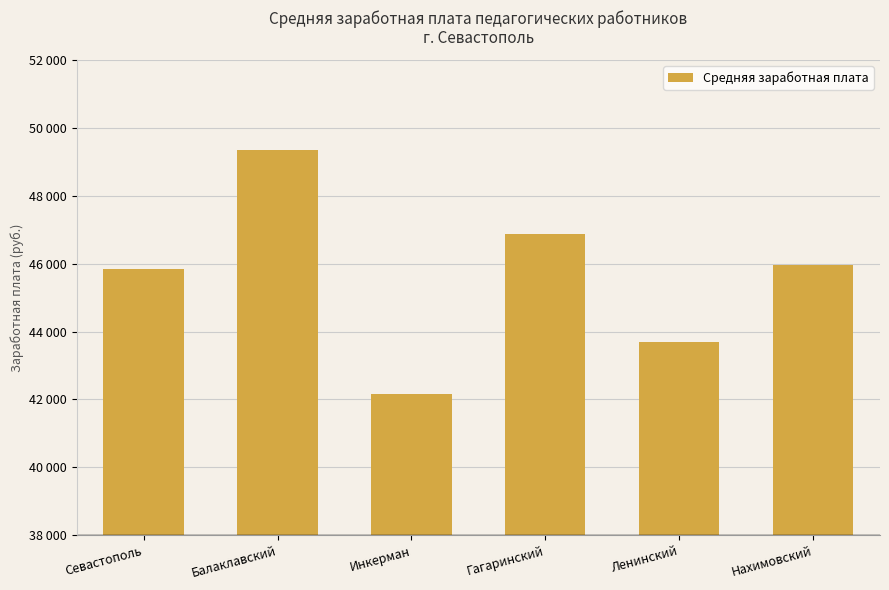

What is the value of the 5th bar from the left?

43677.3